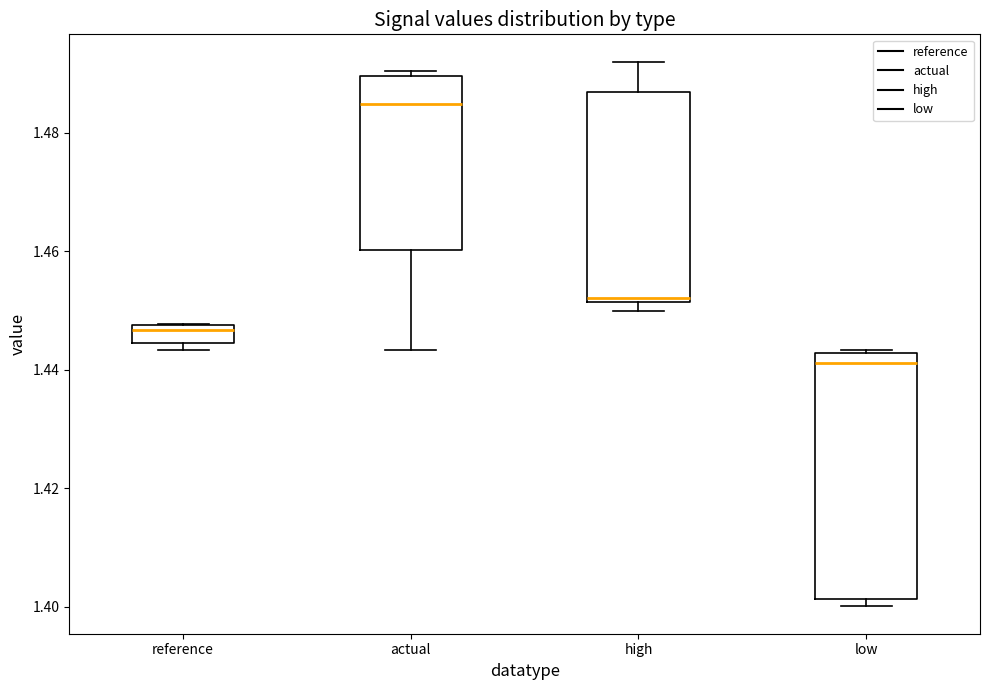

Reading left to right, read every box against the y-axis: the position of its median line, the range the box covers, and the ends of its whiskers. The values are not printed on the chart, so give them approximately, as read against the axis.

reference: median 1.446, box 1.444 to 1.448, whiskers 1.444 (just below the box's lower edge) to 1.448
actual: median 1.484, box 1.460 to 1.490, whiskers 1.444 to 1.490 (just above the box's upper edge)
high: median 1.452, box 1.452 to 1.486, whiskers 1.450 to 1.492
low: median 1.442 (just below the box's upper edge), box 1.402 to 1.442, whiskers 1.400 to 1.444